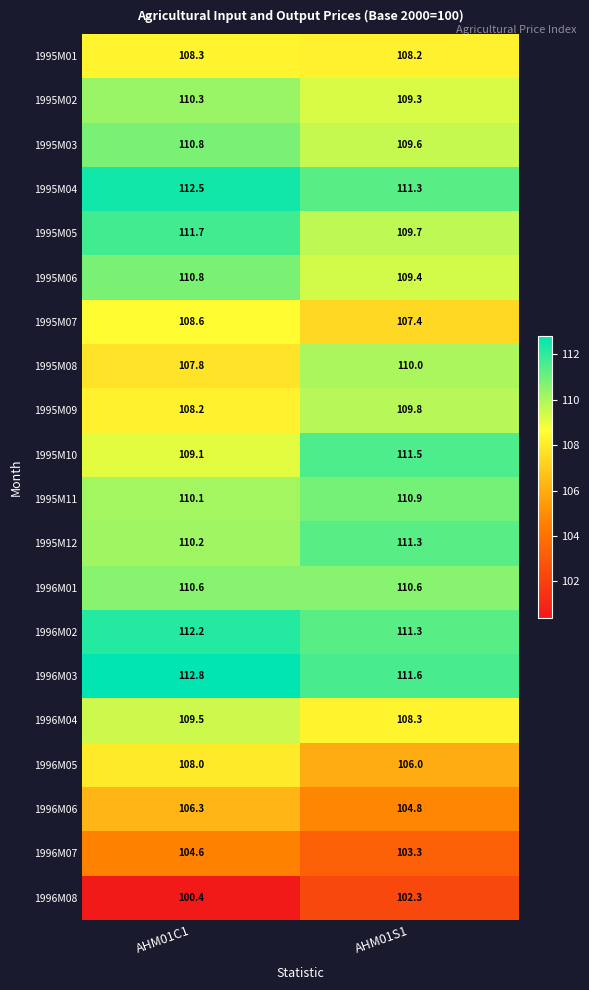

What is the average value of the 1995M04 series?

111.9